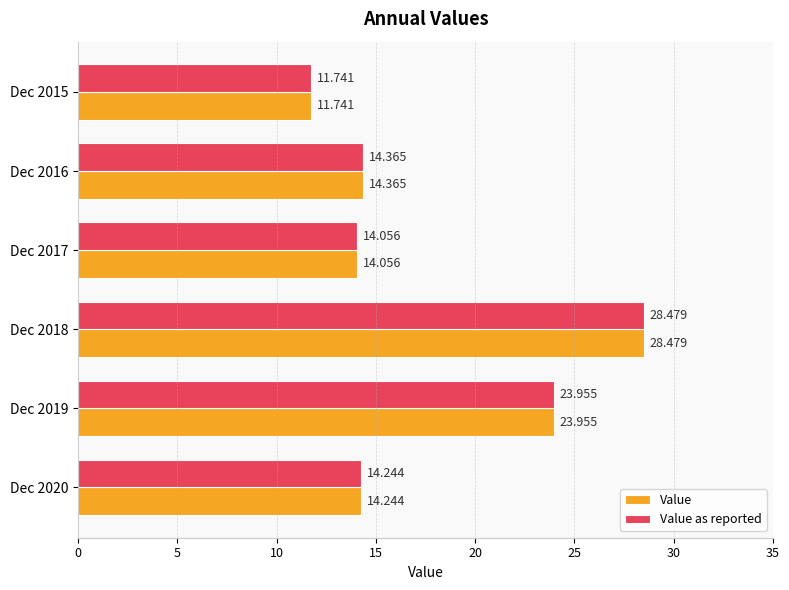

Is the value of Value as reported at Dec 2017 greater than the value of Value at Dec 2016?

No